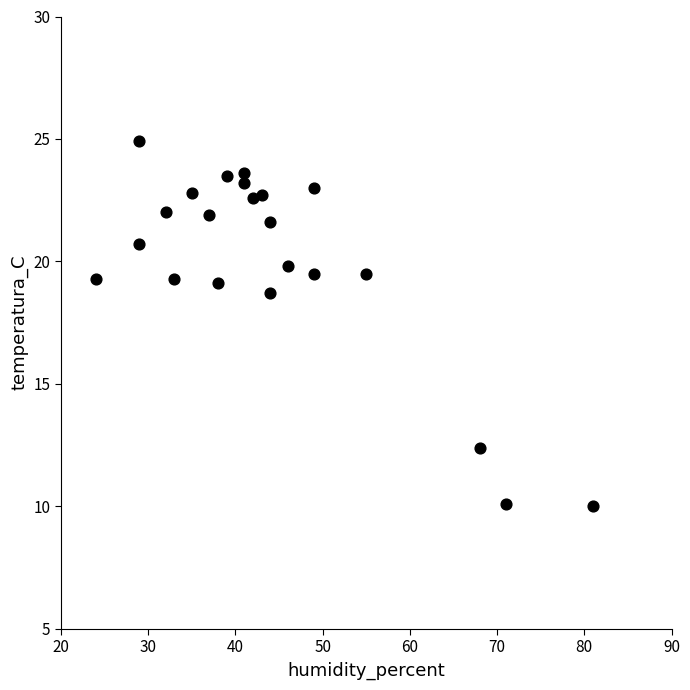

What is the range of X values (max minus min)?

57.0